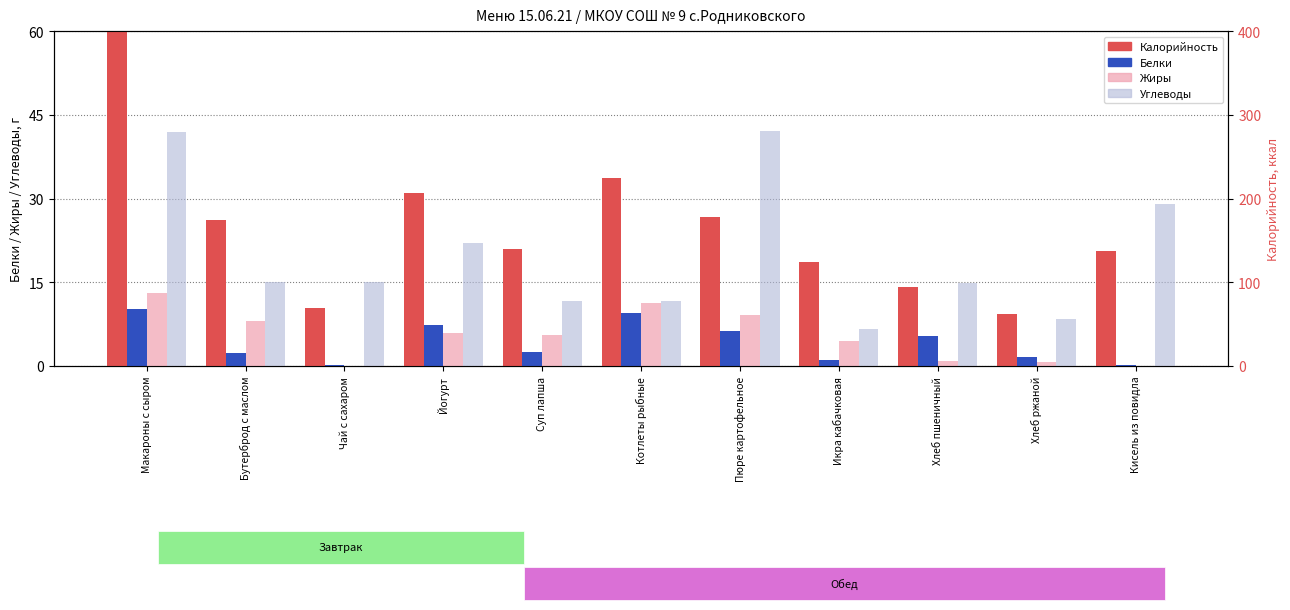

Rank the series by their maximum value, from lowest to highest.

Белки, Жиры, Углеводы, Калорийность